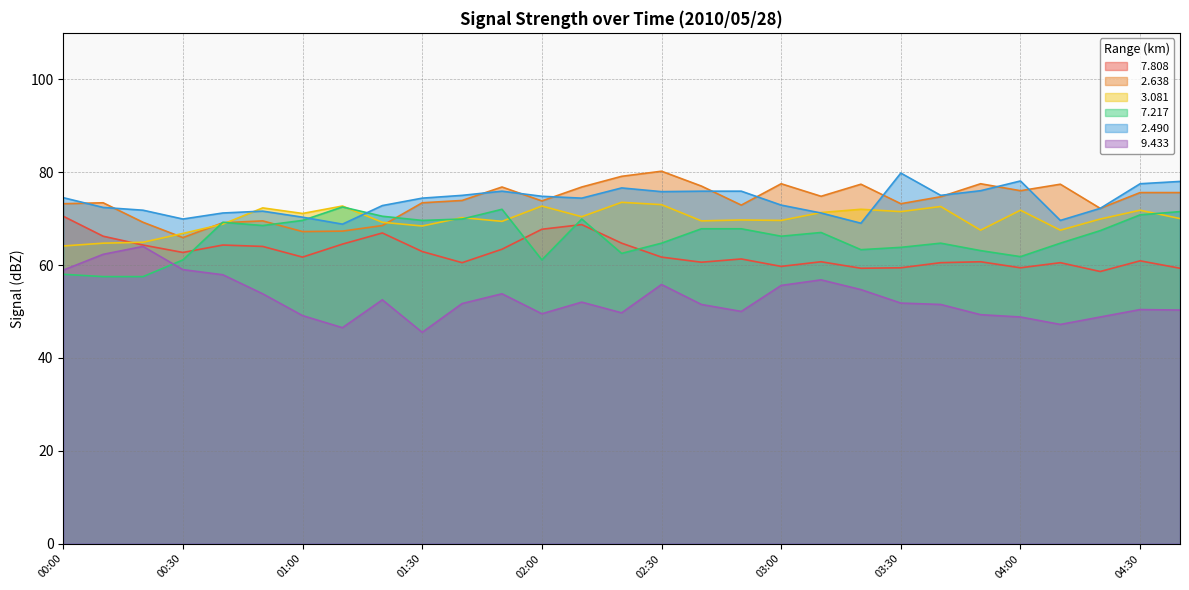

How many lines are shown in the chart?

6